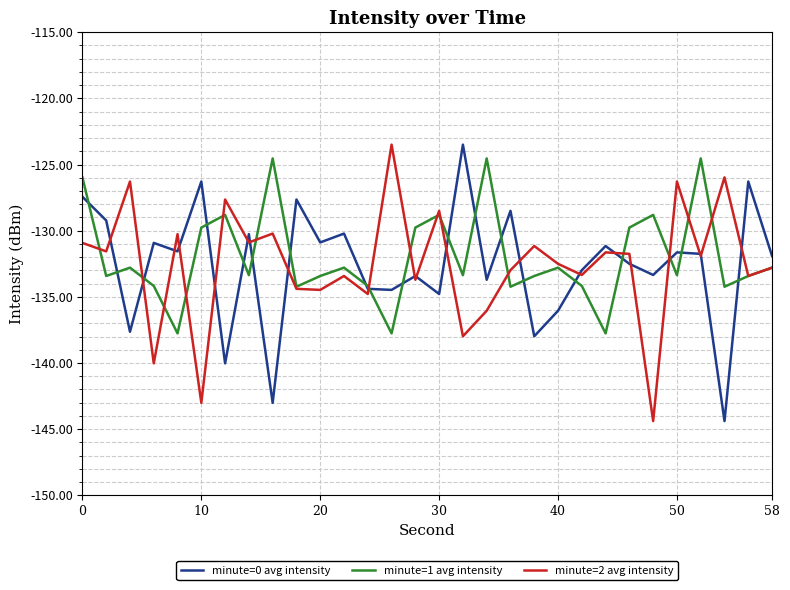

What is the highest value of the minute=0 avg intensity series?

-123.5